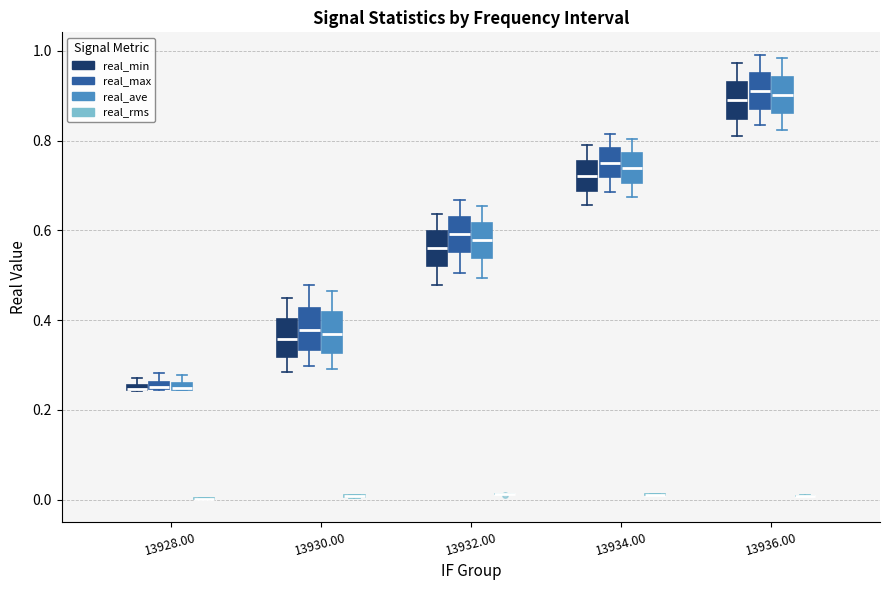

Where is the lower edge of the box for 13928.00 (real_max) on the y-axis? The values are not printed on the chart, so give them approximately, as read against the axis.

0.24